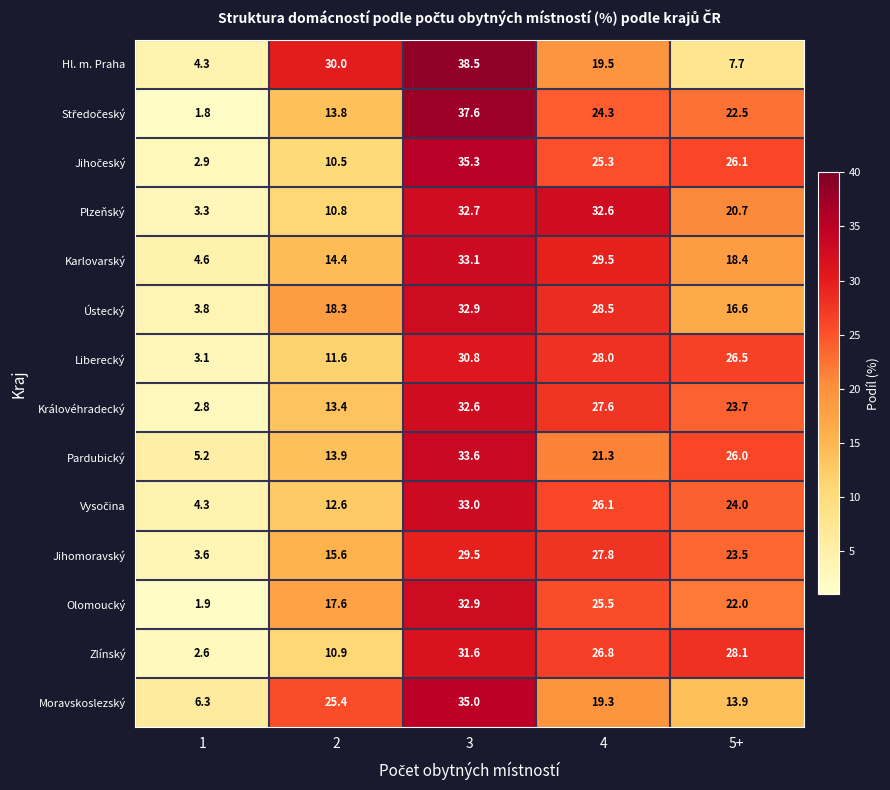

True or false: Liberecký has a value of 10.0 at 4.

False